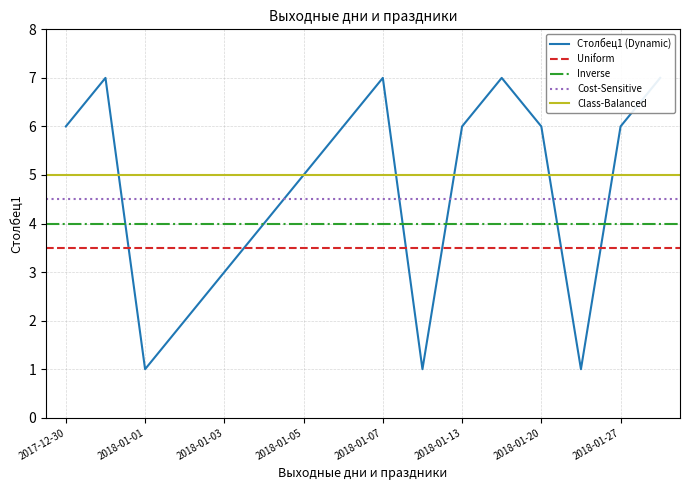

What is the minimum value shown in the chart?

1